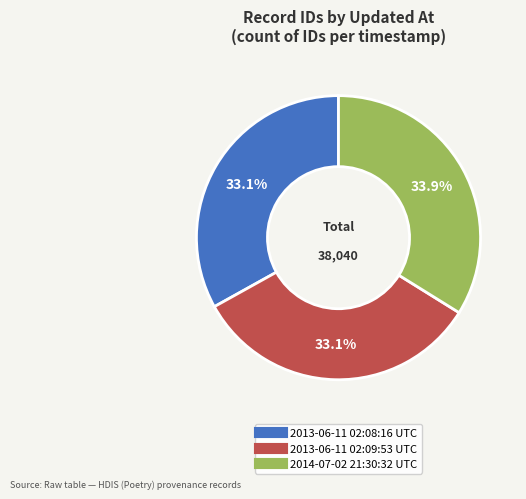

Does 2013-06-11 02:08:16 UTC represent more than half of the total?

No